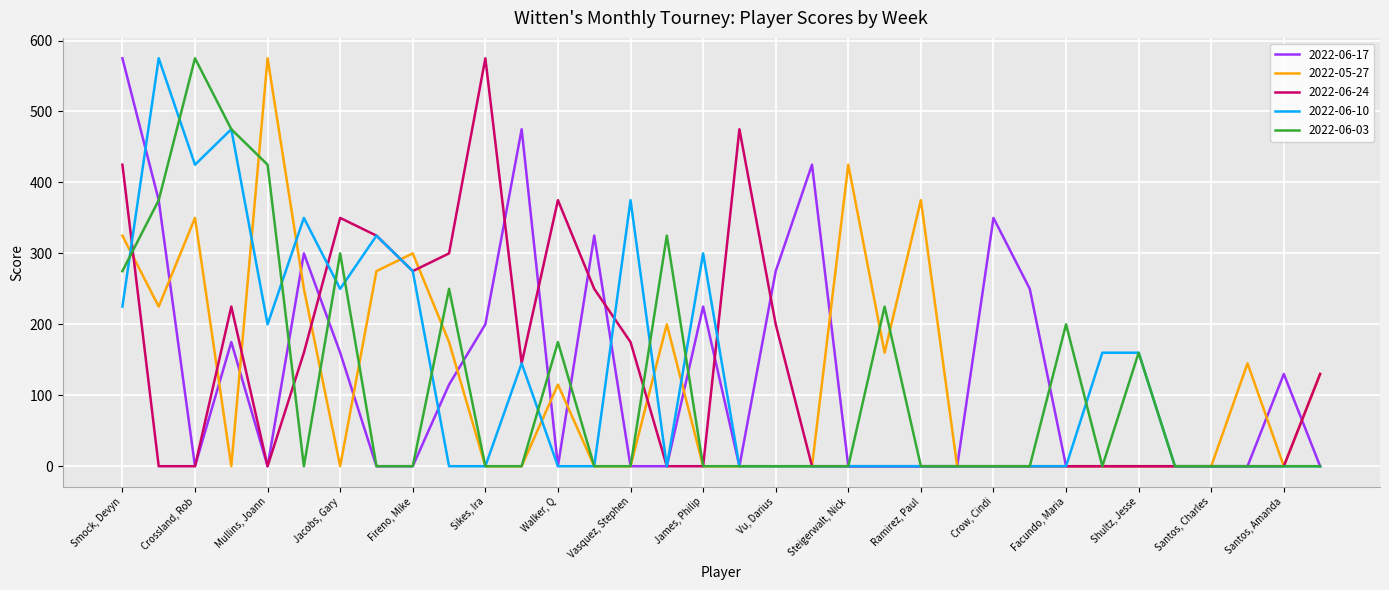

Which category has the lowest value in the 2022-05-27 series?

Jacobs, Debbie